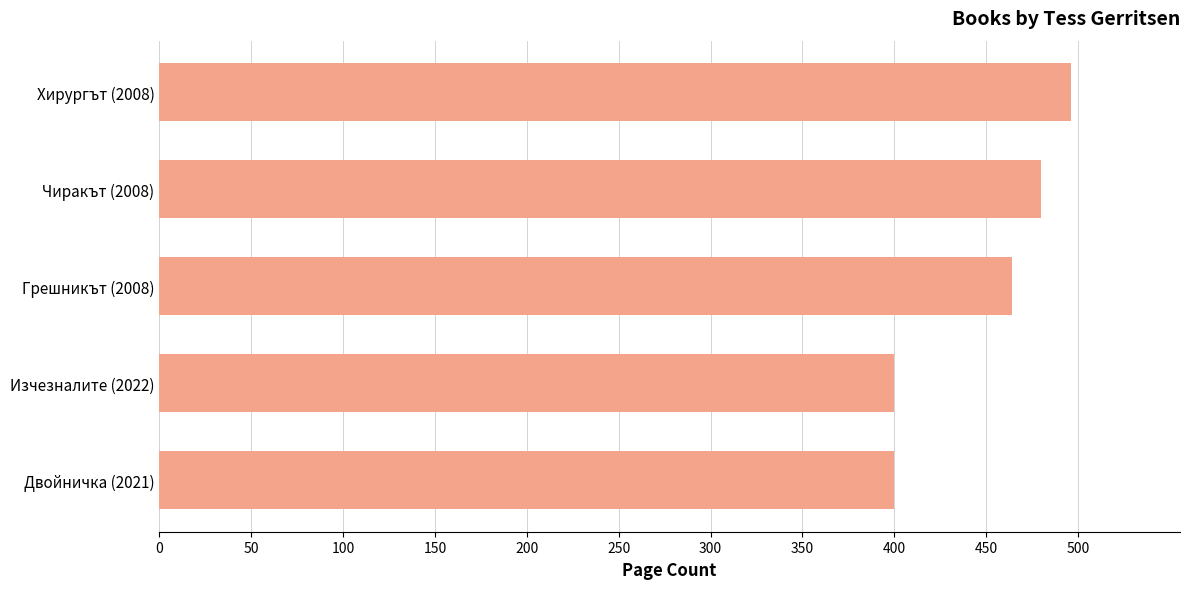

The value at Чиракът (2008) is 480. True or false?

True